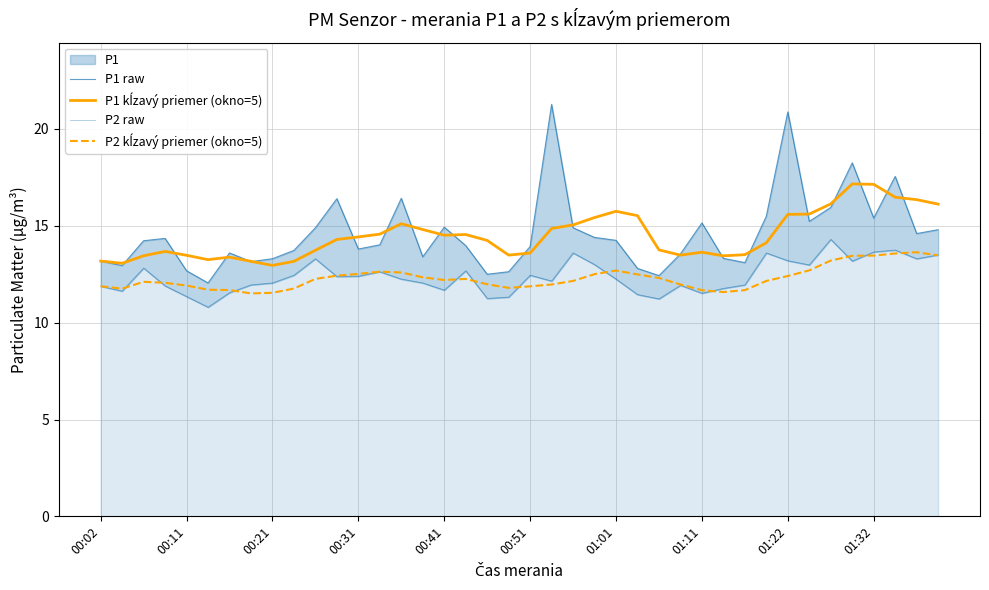

At how many categories does at least one series exceed 11?

40